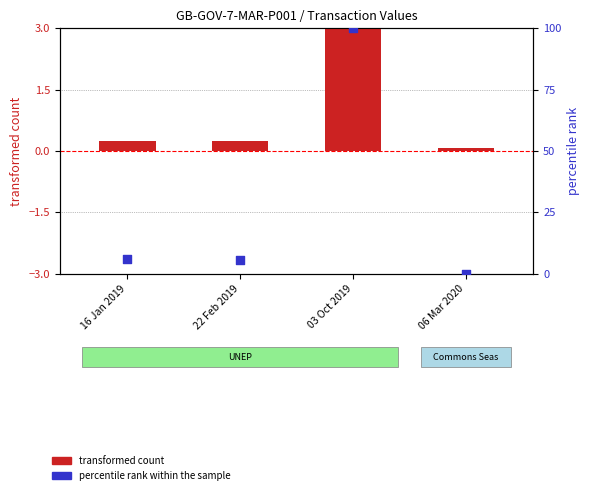

Which series reaches the maximum Y coordinate?

percentile rank within the sample